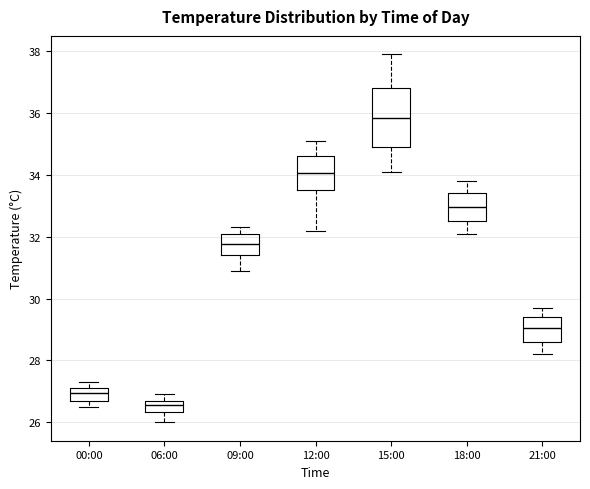

Reading left to right, read every box against the y-axis: the position of its median line, the range the box covers, and the ends of its whiskers. The values are not printed on the chart, so give them approximately, as read against the axis.

00:00: median 27.0, box 26.8 to 27.2, whiskers 26.6 to 27.4
06:00: median 26.6, box 26.4 to 26.8, whiskers 26.0 to 27.0
09:00: median 31.8, box 31.4 to 32.2, whiskers 31.0 to 32.4
12:00: median 34.0, box 33.6 to 34.6, whiskers 32.2 to 35.2
15:00: median 35.8, box 35.0 to 36.8, whiskers 34.2 to 38.0
18:00: median 33.0, box 32.6 to 33.4, whiskers 32.2 to 33.8
21:00: median 29.0, box 28.6 to 29.4, whiskers 28.2 to 29.8